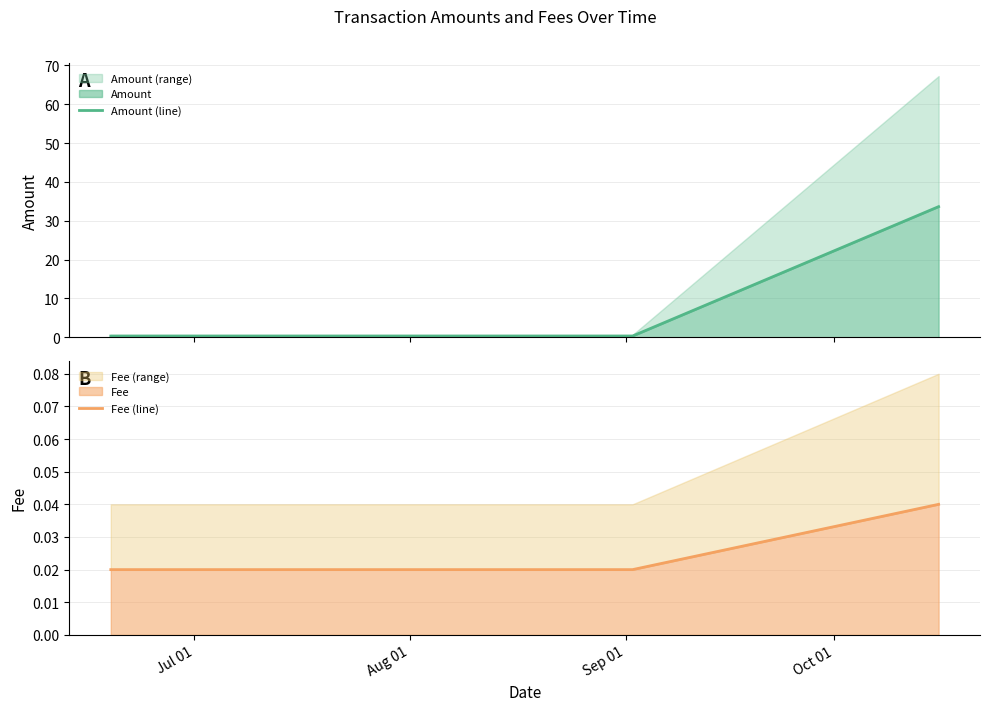

What is the label of the 3rd point from the right?

Aug 01